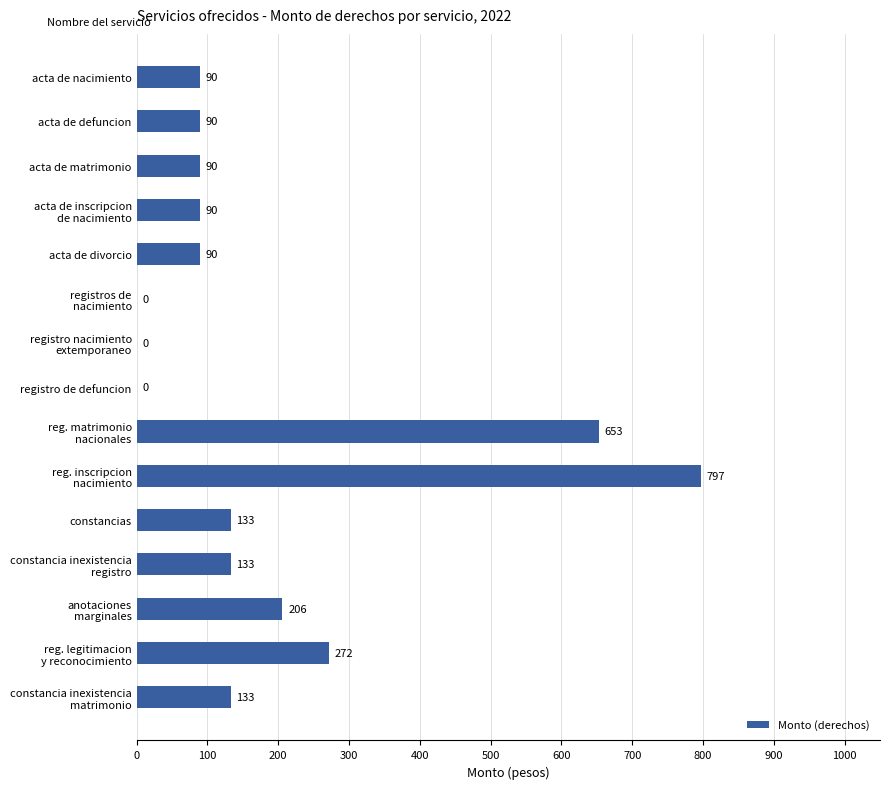

Which category has the highest value across all series?

reg. inscripcion
nacimiento